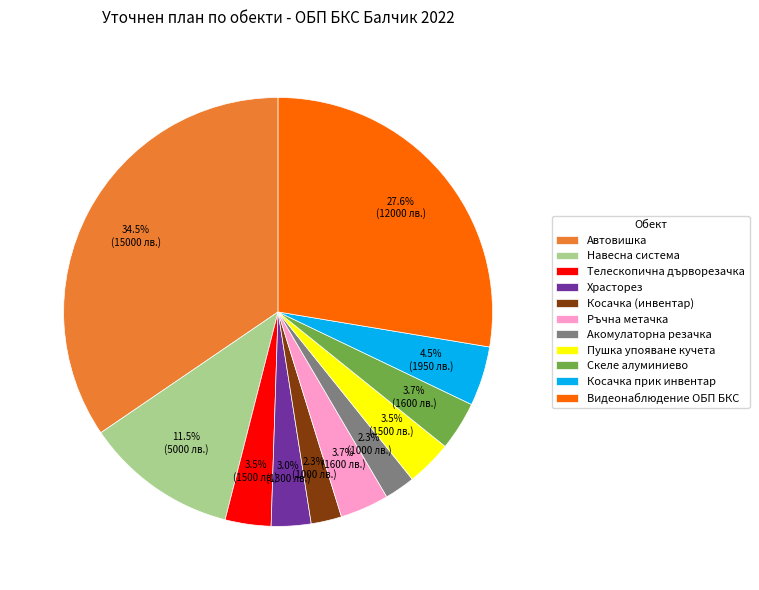

What percentage do Автовишка and Косачка прик инвентар together represent?

39.0%